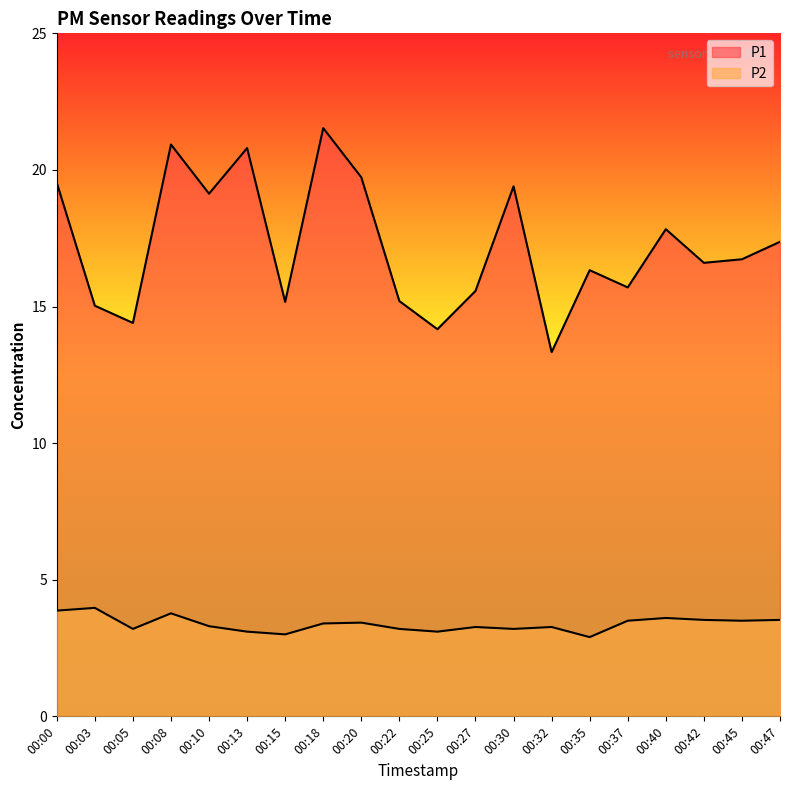

List the series in order of their peak value, highest first.

P1, P2